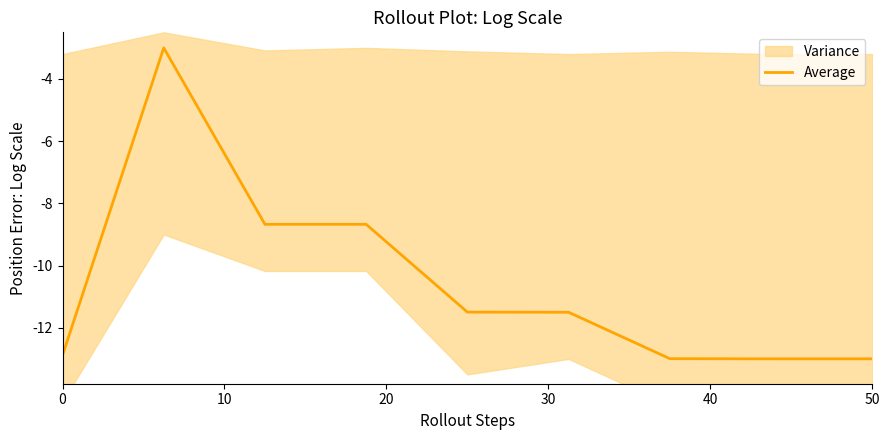

At which category does the chart reach its minimum across all series?

7